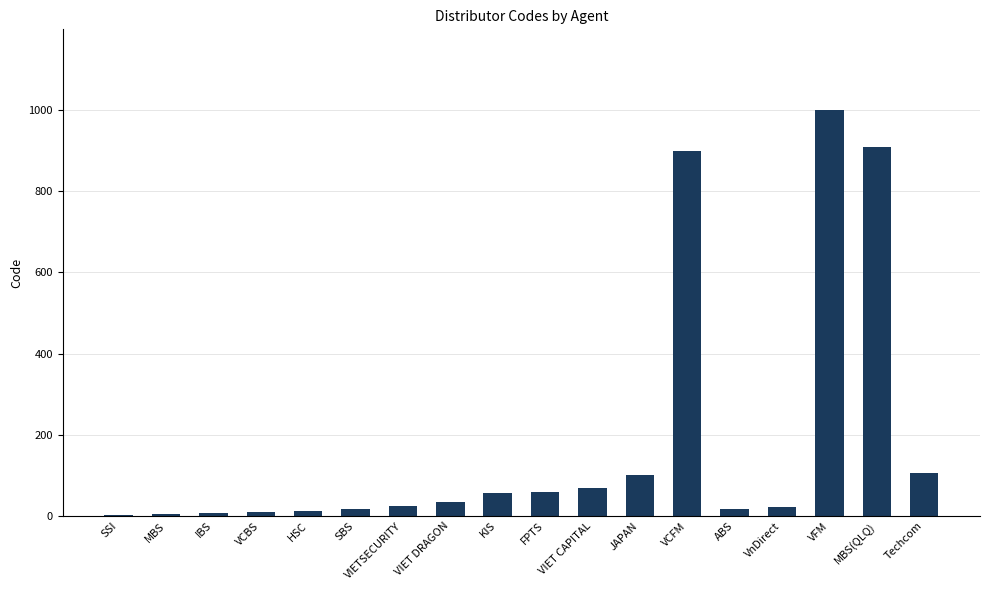

What is the sum of all values?

3344